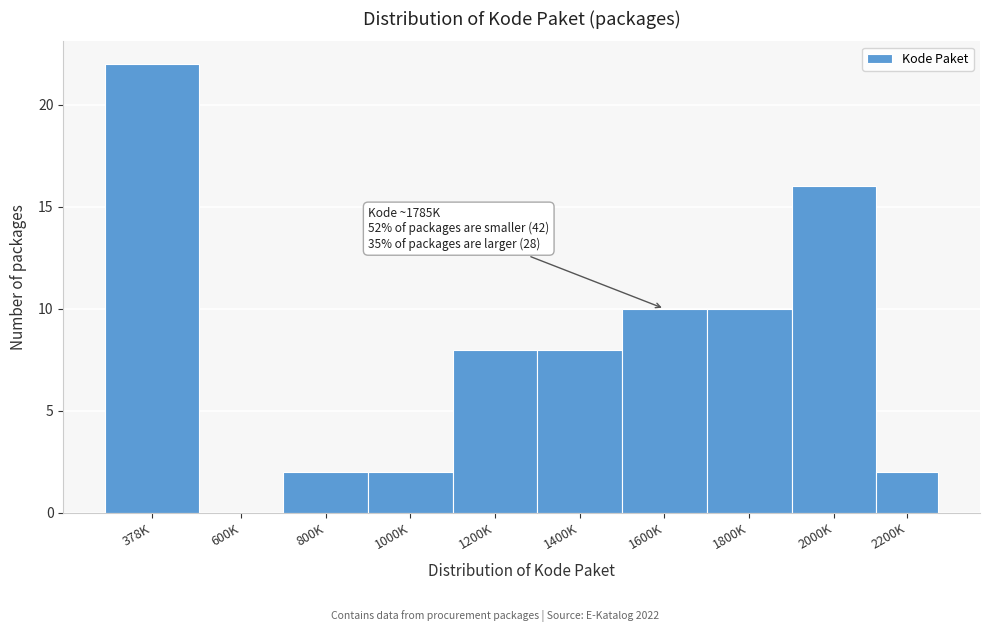

Reading right to left, transcribe all the data shown in this chart.

2200K=2	2000K=16	1800K=10	1600K=10	1400K=8	1200K=8	1000K=2	800K=2	600K=0	378K=22